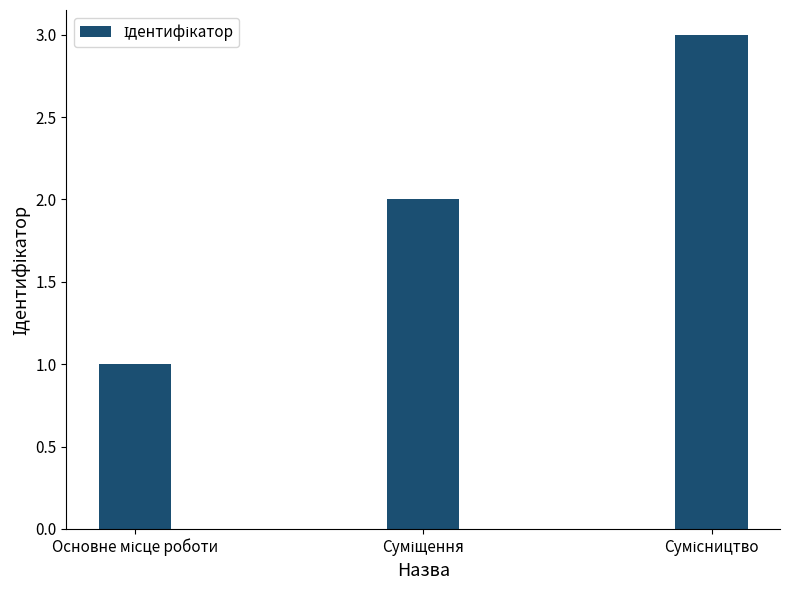

What is the difference between the maximum and second lowest values?

1